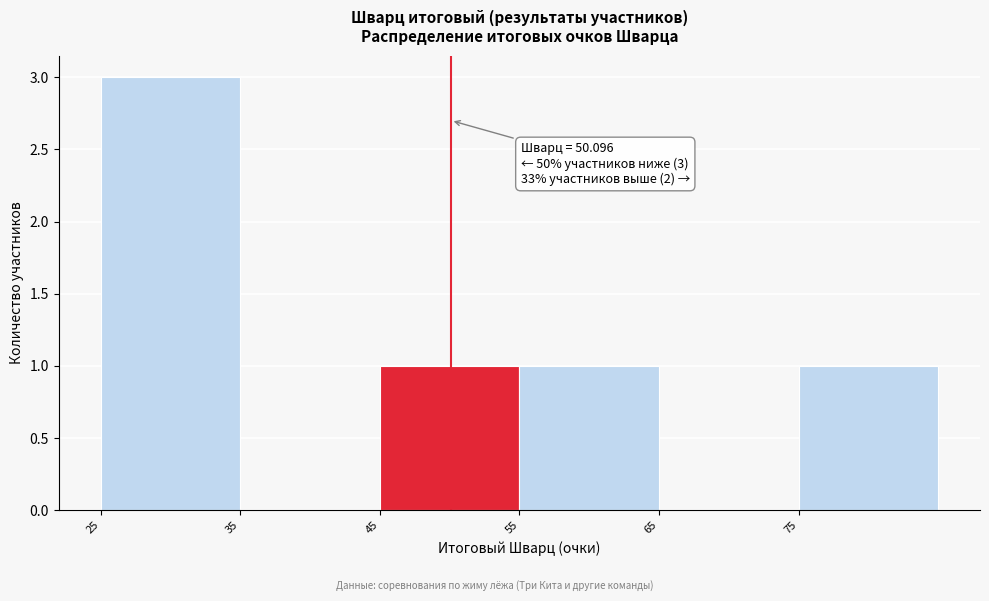

Over which range of the x-axis is the bar tallest?

25 to 35